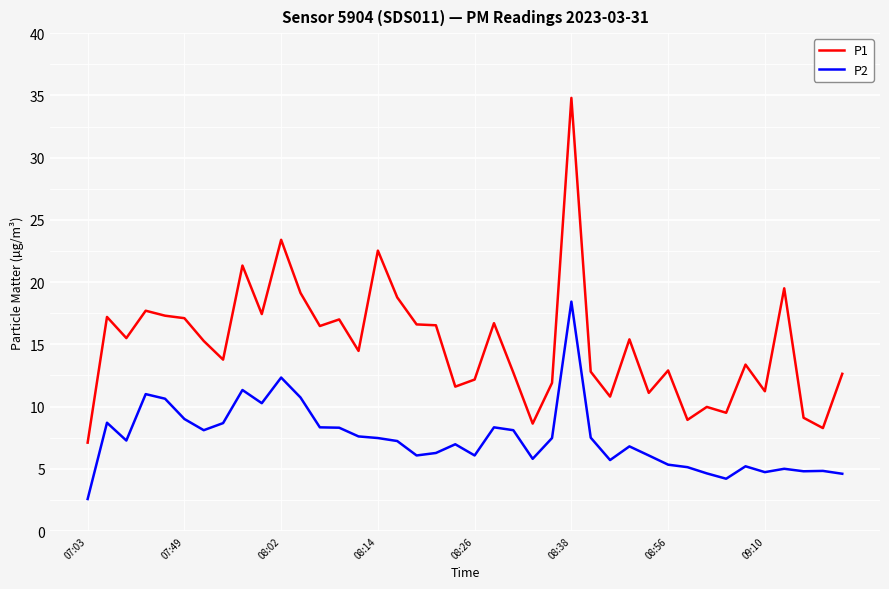

Which series has the largest range (max minus min)?

P1